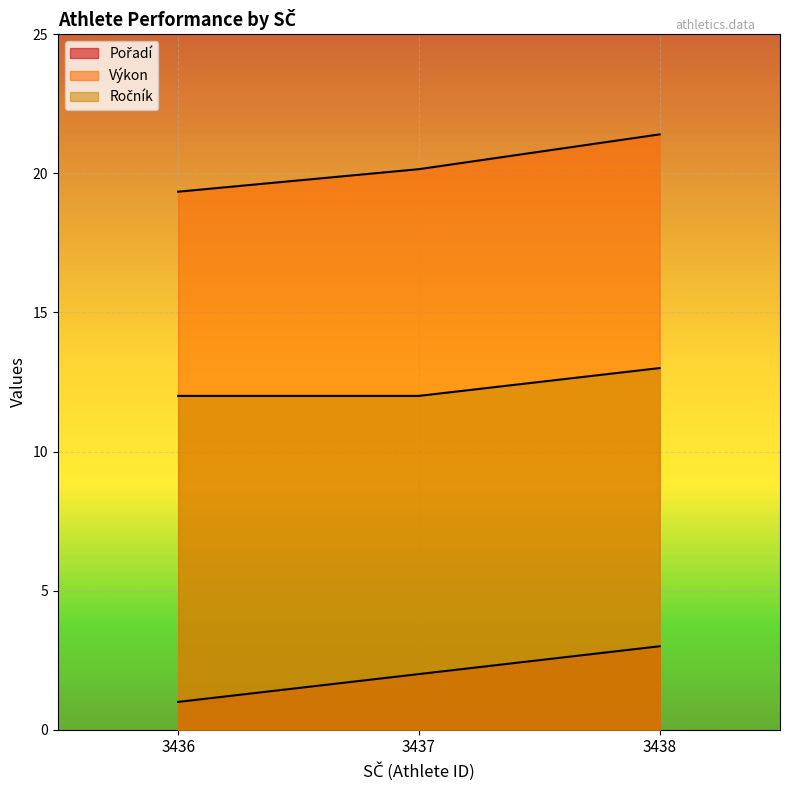

At how many categories does at least one series exceed 11?

3